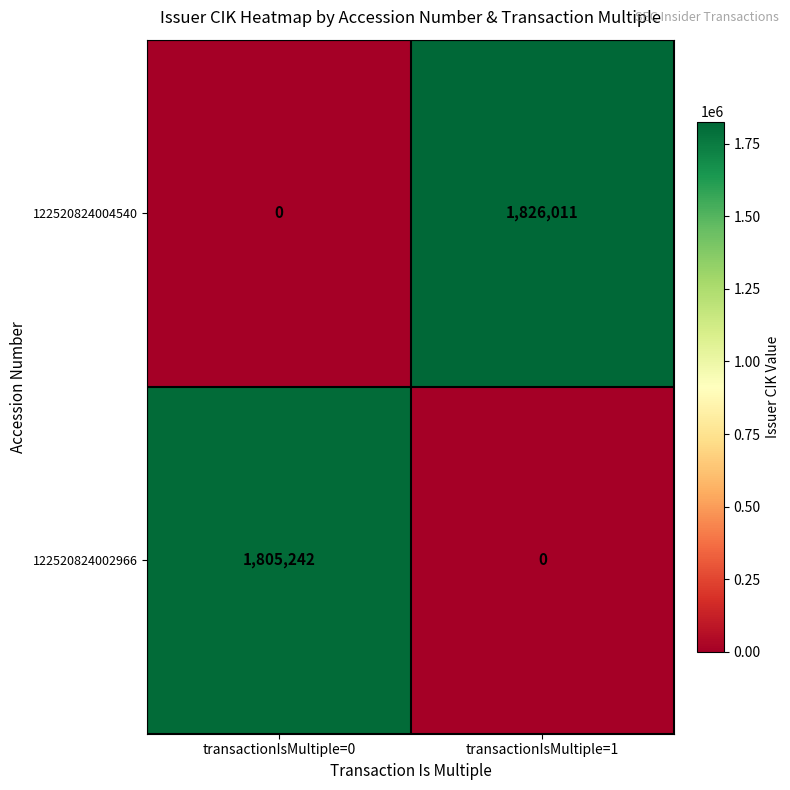

Which series has the largest range (max minus min)?

122520824004540